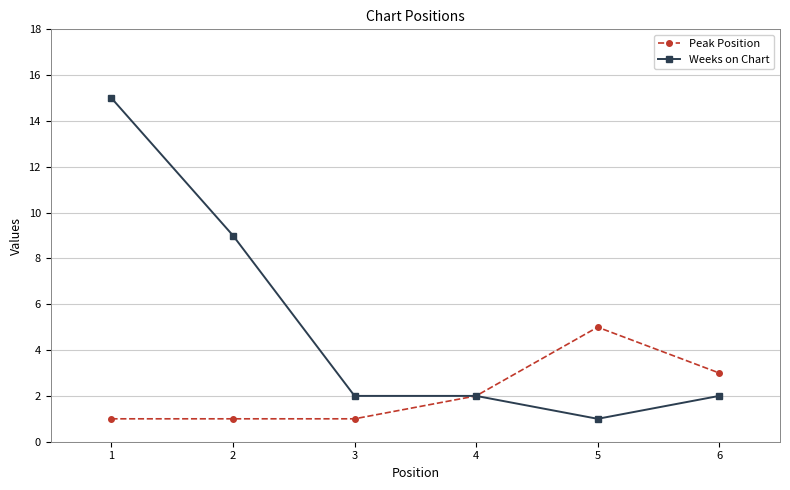

Which series has the widest spread of values?

Weeks on Chart